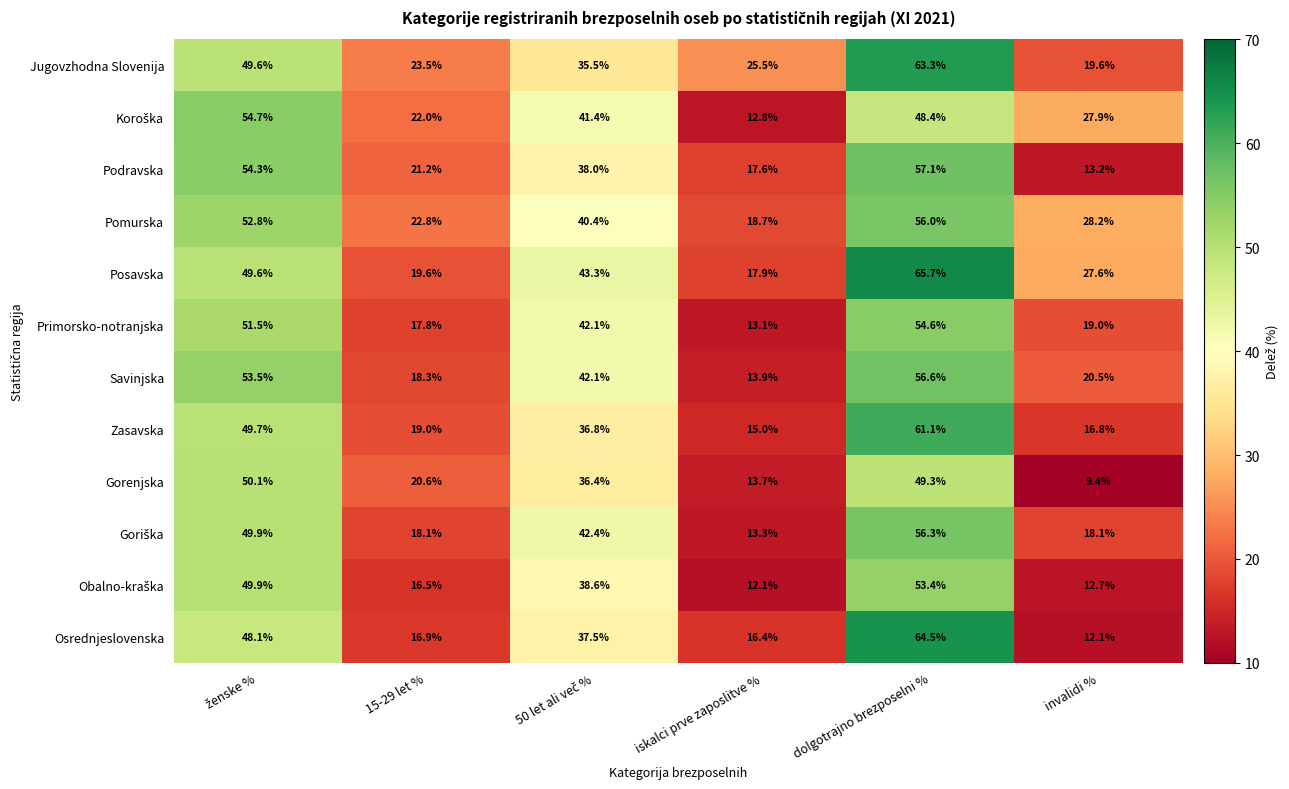

What is the difference between the highest and lowest values at 15-29 let %?

7.0